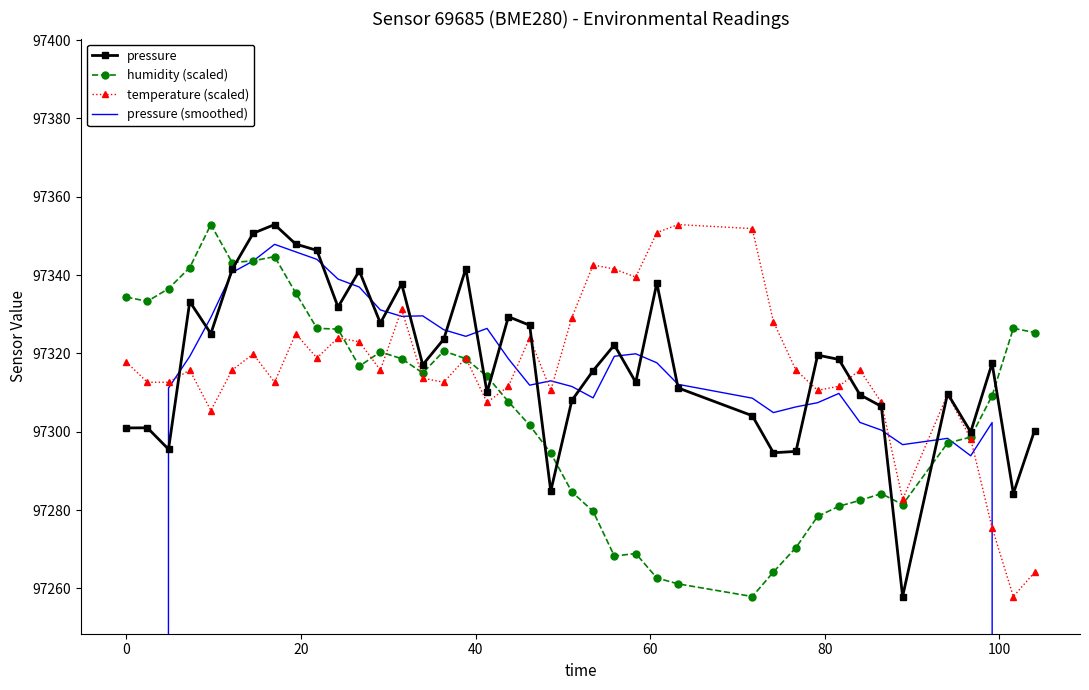

At how many categories does at least one series exceed 90331?

40